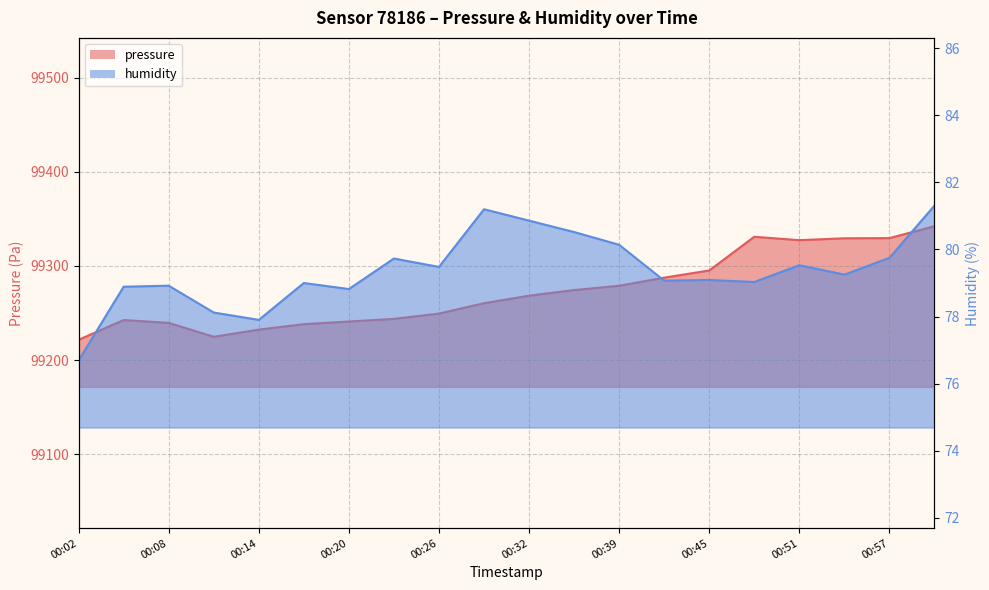

True or false: pressure has a value of 99329.3 at 00:54.

True